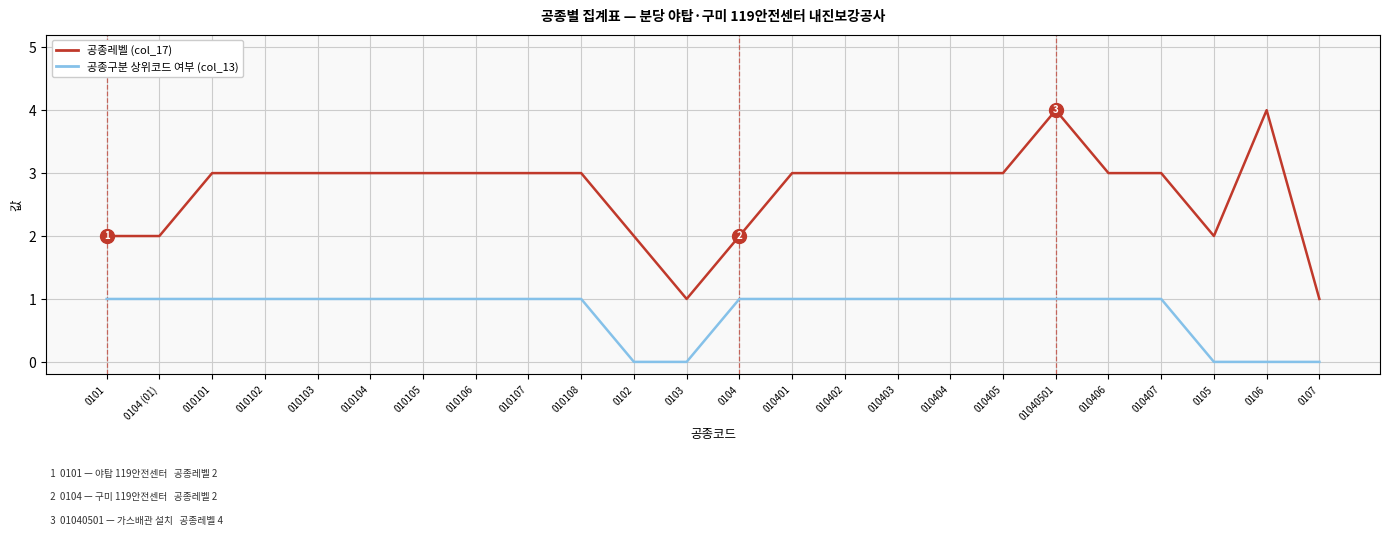

Reading right to left, extract all data points from this chart.

공종레벨 (col_17): 0107=1	0106=4	0105=2	010407=3	010406=3	01040501=4	010405=3	010404=3	010403=3	010402=3	010401=3	0104=2	0103=1	0102=2	010108=3	010107=3	010106=3	010105=3	010104=3	010103=3	010102=3	010101=3	0104 (01)=2	0101=2
공종구분 상위코드 여부 (col_13): 0107=0	0106=0	0105=0	010407=1	010406=1	01040501=1	010405=1	010404=1	010403=1	010402=1	010401=1	0104=1	0103=0	0102=0	010108=1	010107=1	010106=1	010105=1	010104=1	010103=1	010102=1	010101=1	0104 (01)=1	0101=1